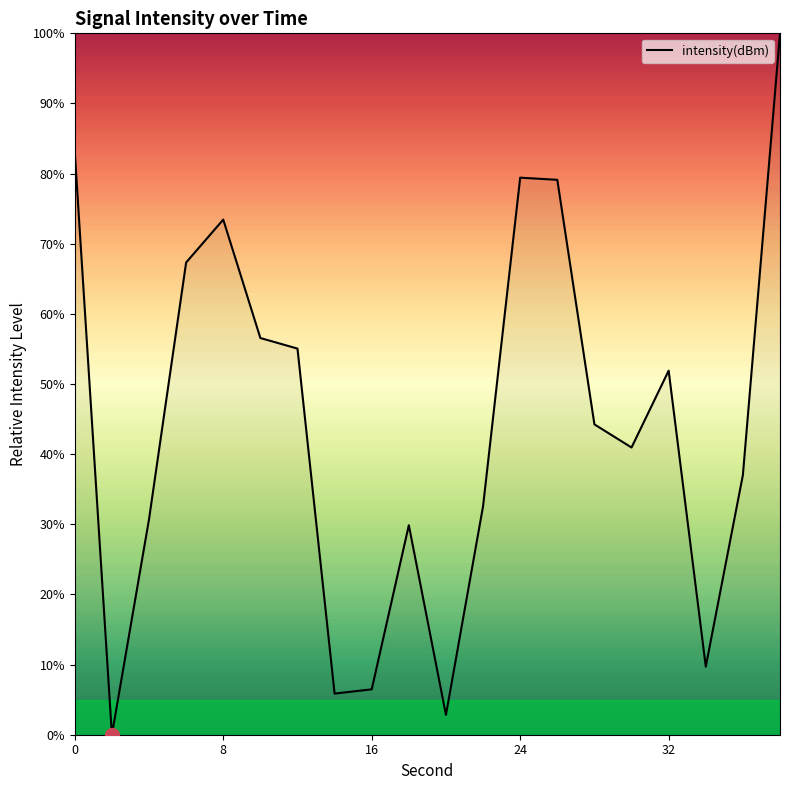

What is the maximum value shown in the chart?

100.0